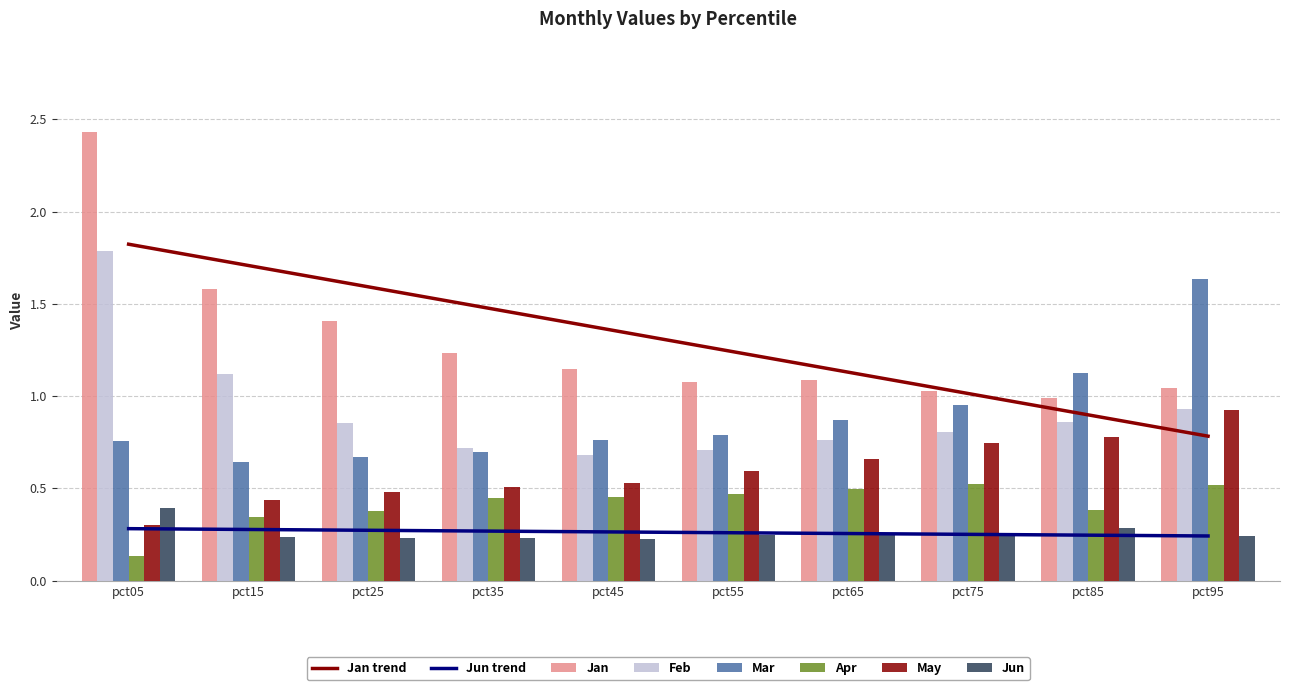

How many series are shown in this chart?

6